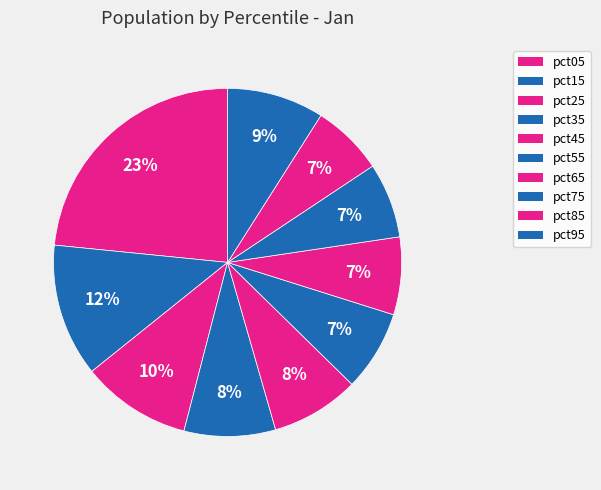

To the nearest percent, what percentage of the pie is pct05?

23%